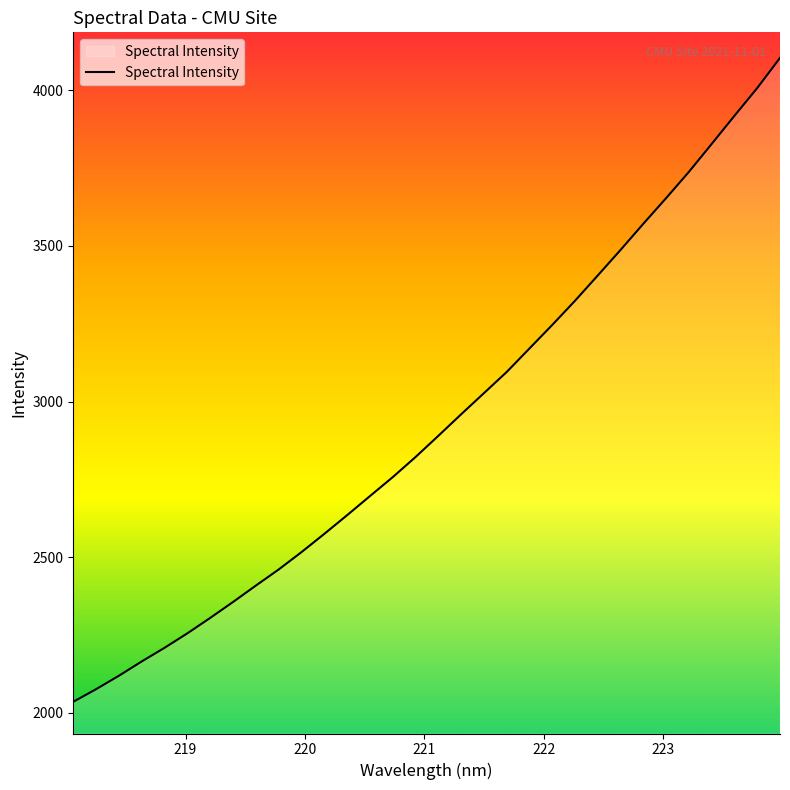

What is the sum of all values?

93820.4